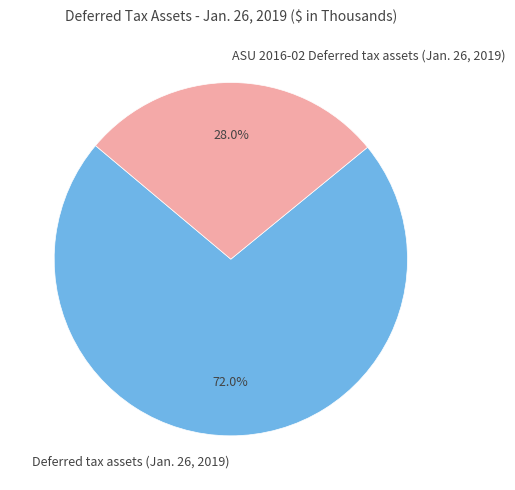

Count the number of slices in the pie.

2